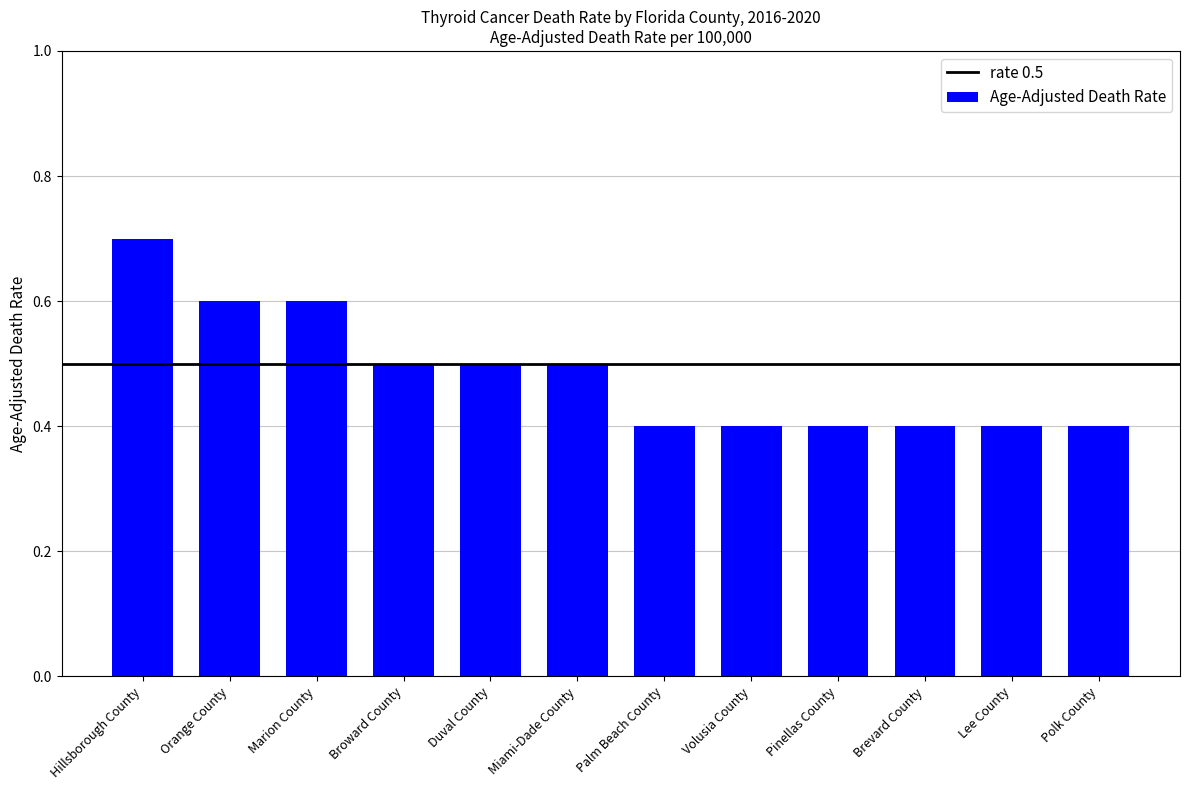

At which category does the chart reach its peak across all series?

Hillsborough County